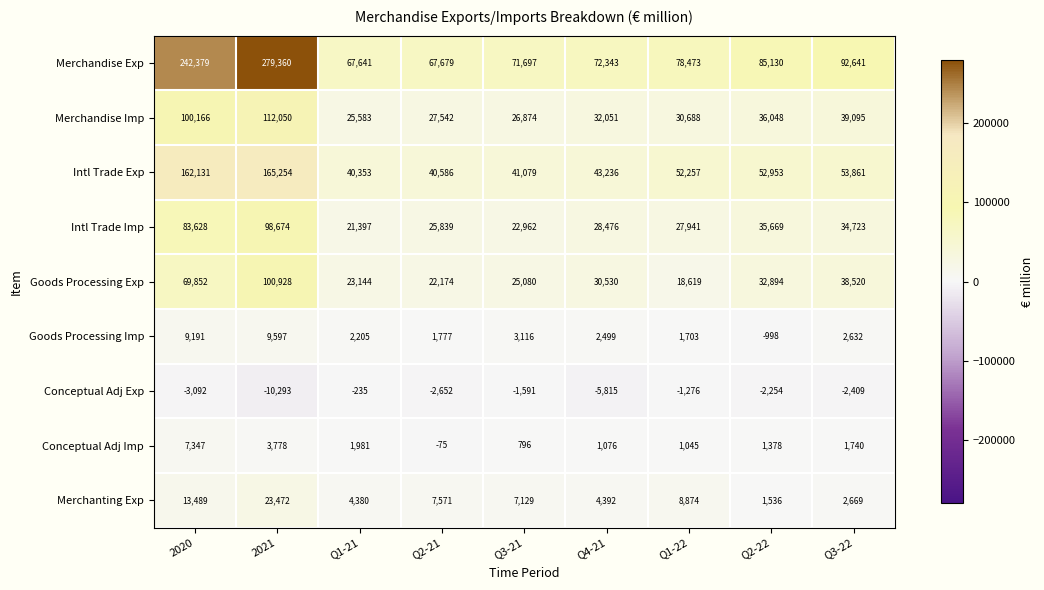

What is the smallest value displayed?

-10293